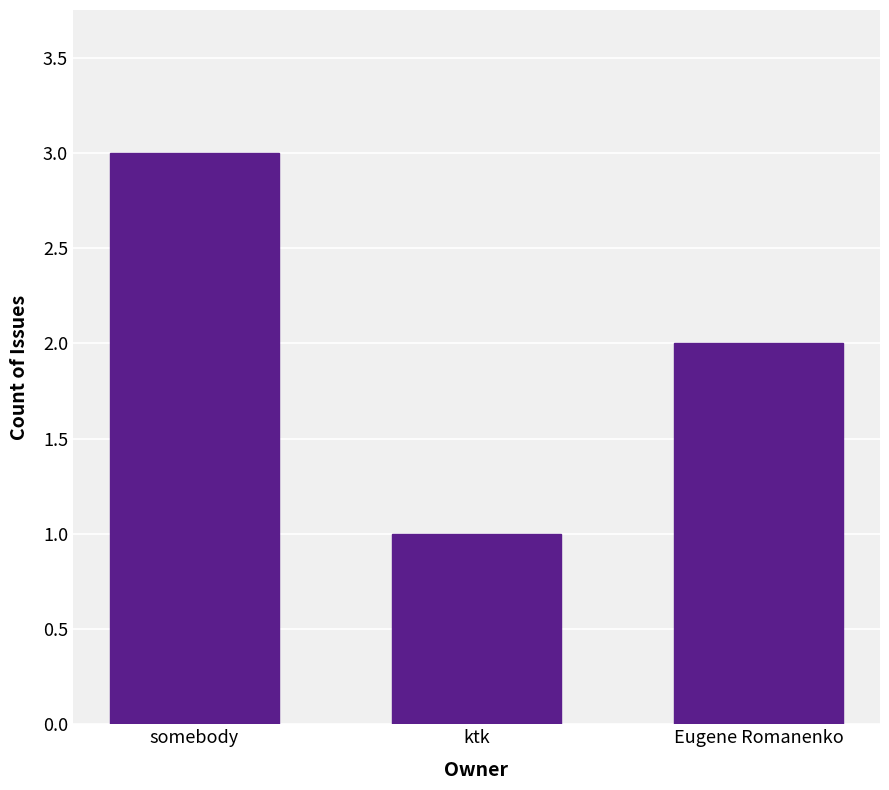

How many data points does each series have?

3